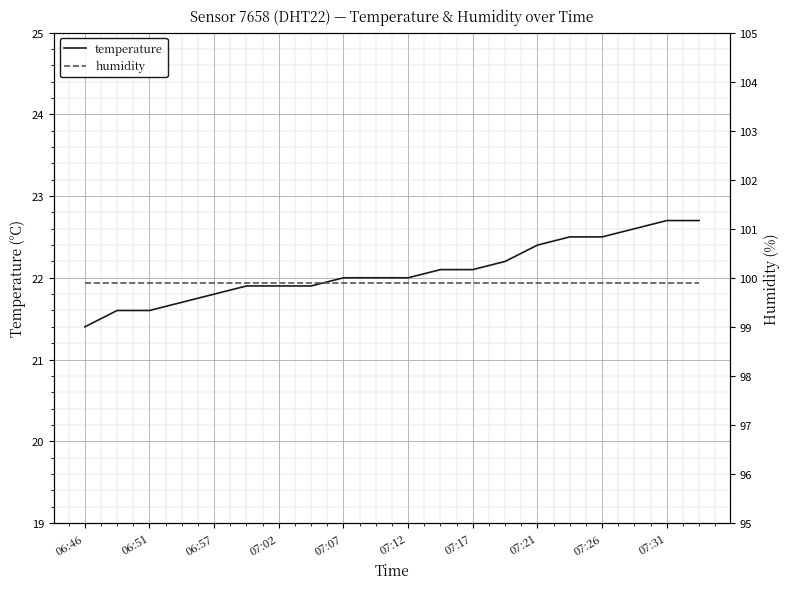

What is the average value of the humidity series?

99.9